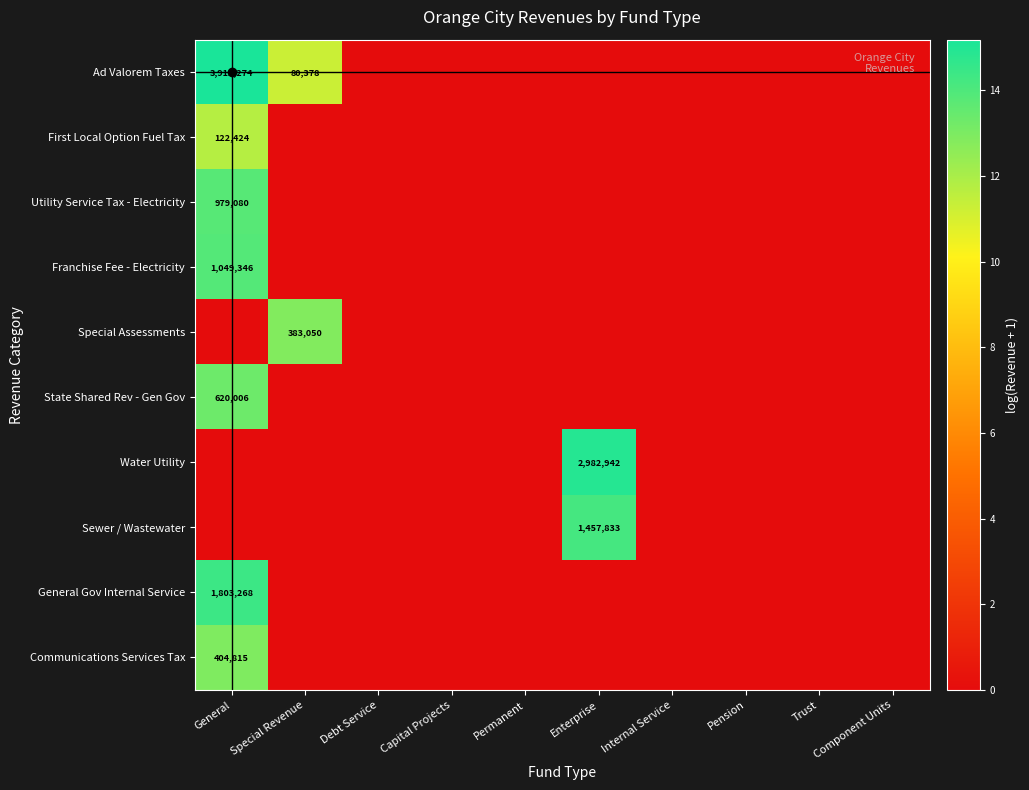

Between Permanent and Pension, which is larger?

Permanent